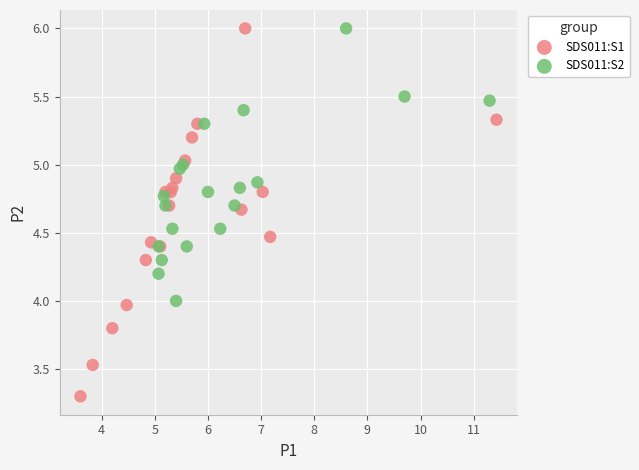

Which series has the widest spread of Y values?

SDS011:S1